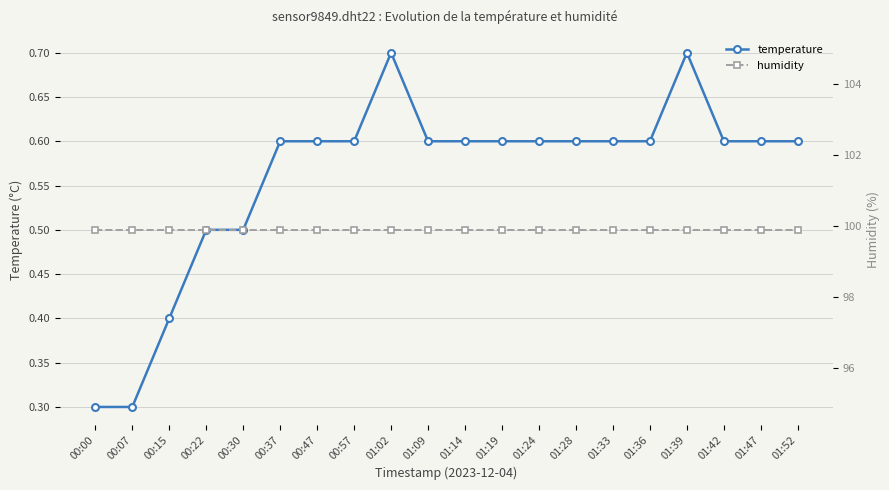

The value of humidity at 01:28 is 169.7. True or false?

False